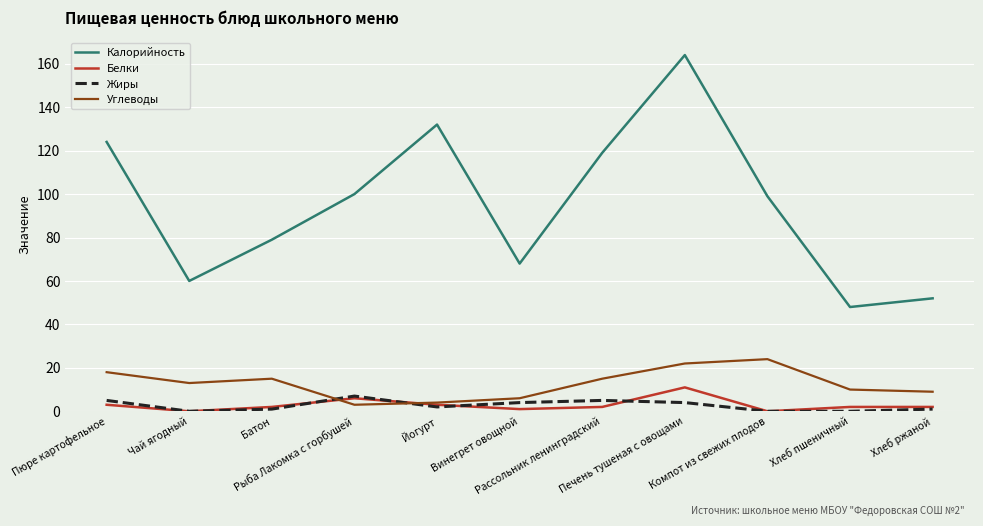

Which series has the widest spread of values?

Калорийность